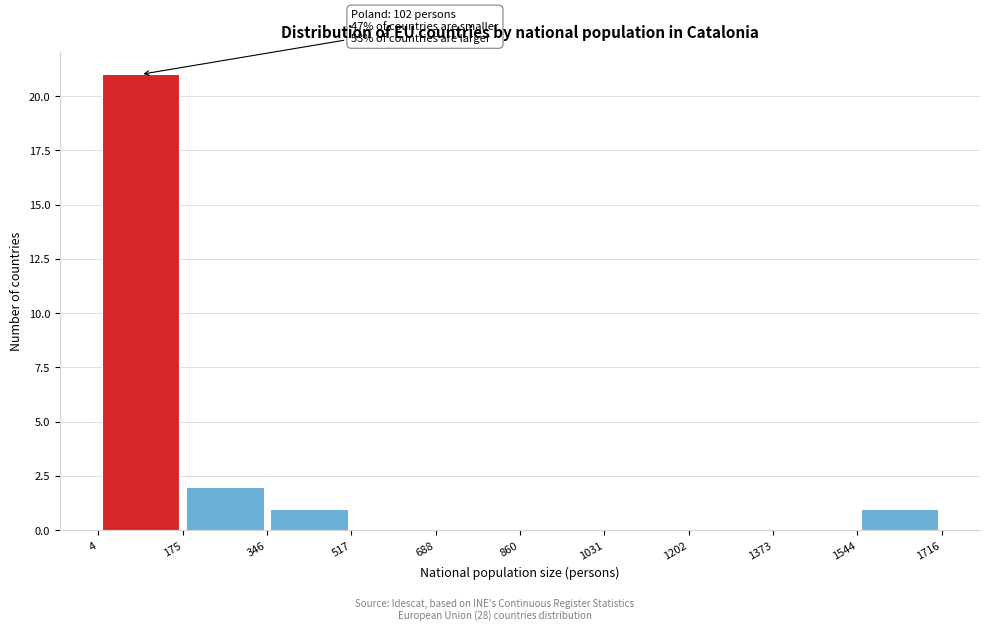

Which range on the x-axis has the tallest bar?

4 to 175